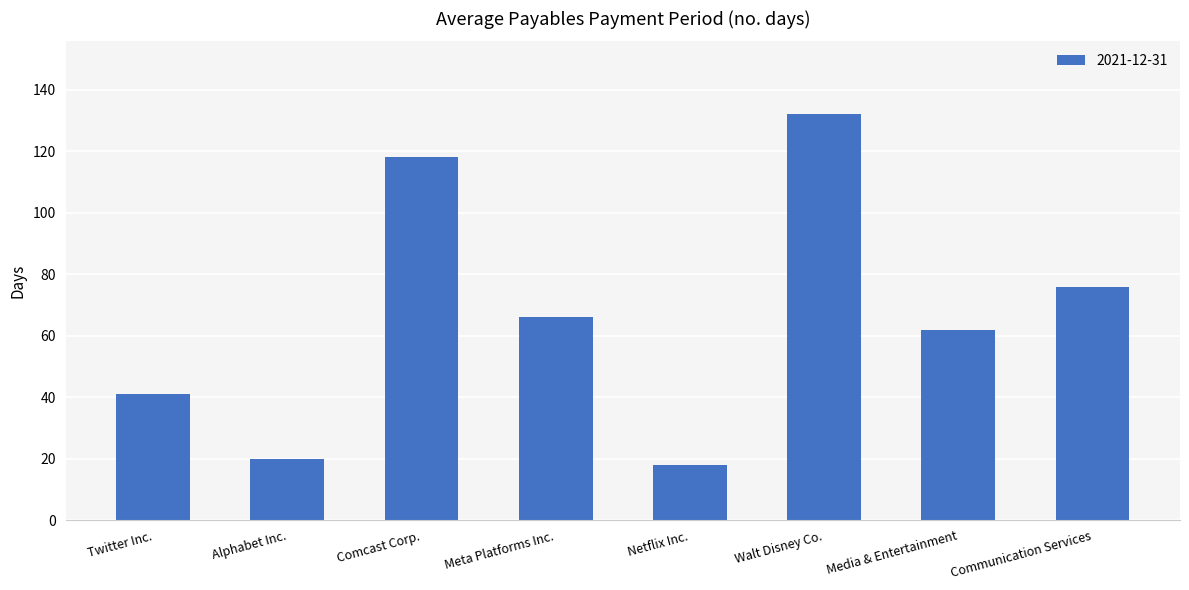

What is the difference between the maximum and minimum values?

114